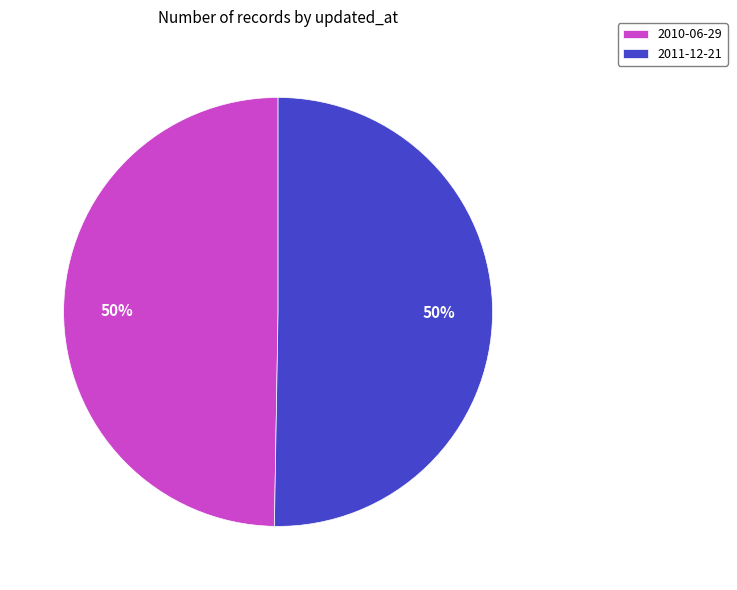

To the nearest percent, what is the average slice percentage?

50%